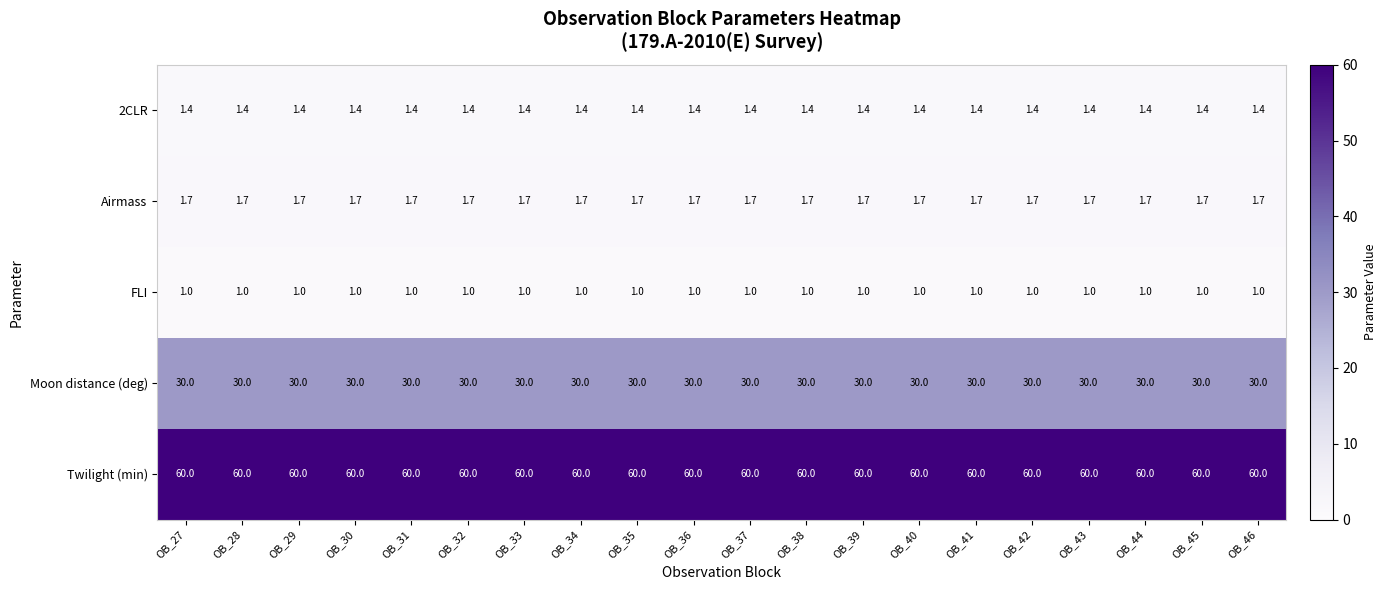

What is the greatest value displayed?

60.0